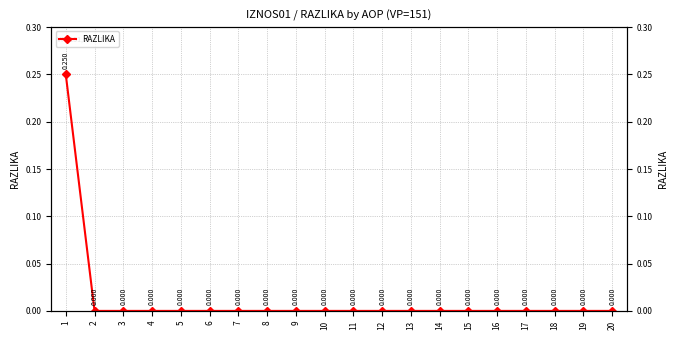

Rank the categories by value from lowest to highest.

2, 3, 4, 5, 6, 7, 8, 9, 10, 11, 12, 13, 14, 15, 16, 17, 18, 19, 20, 1